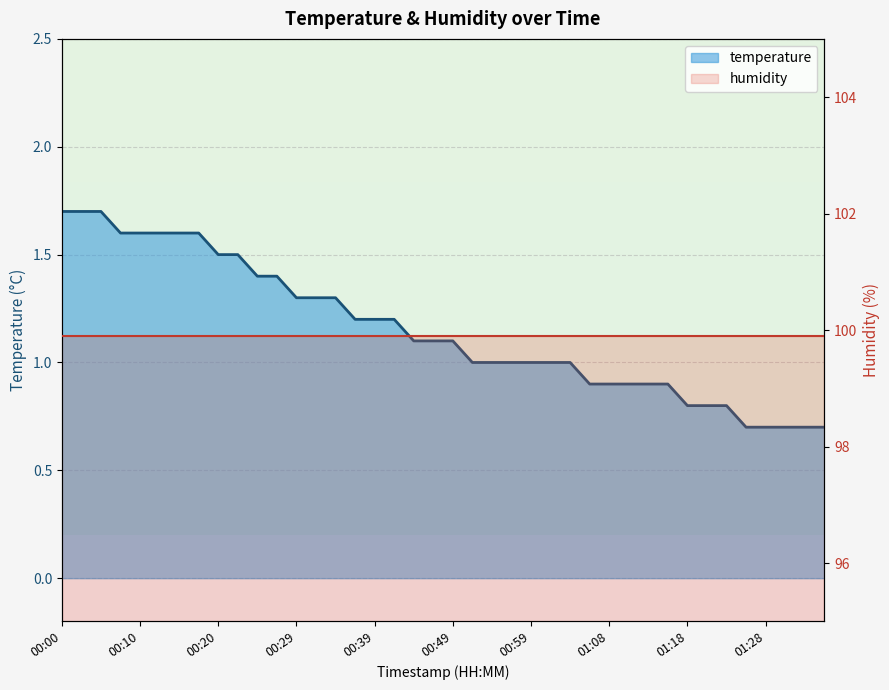

What are all the series names shown in the legend?

temperature, humidity